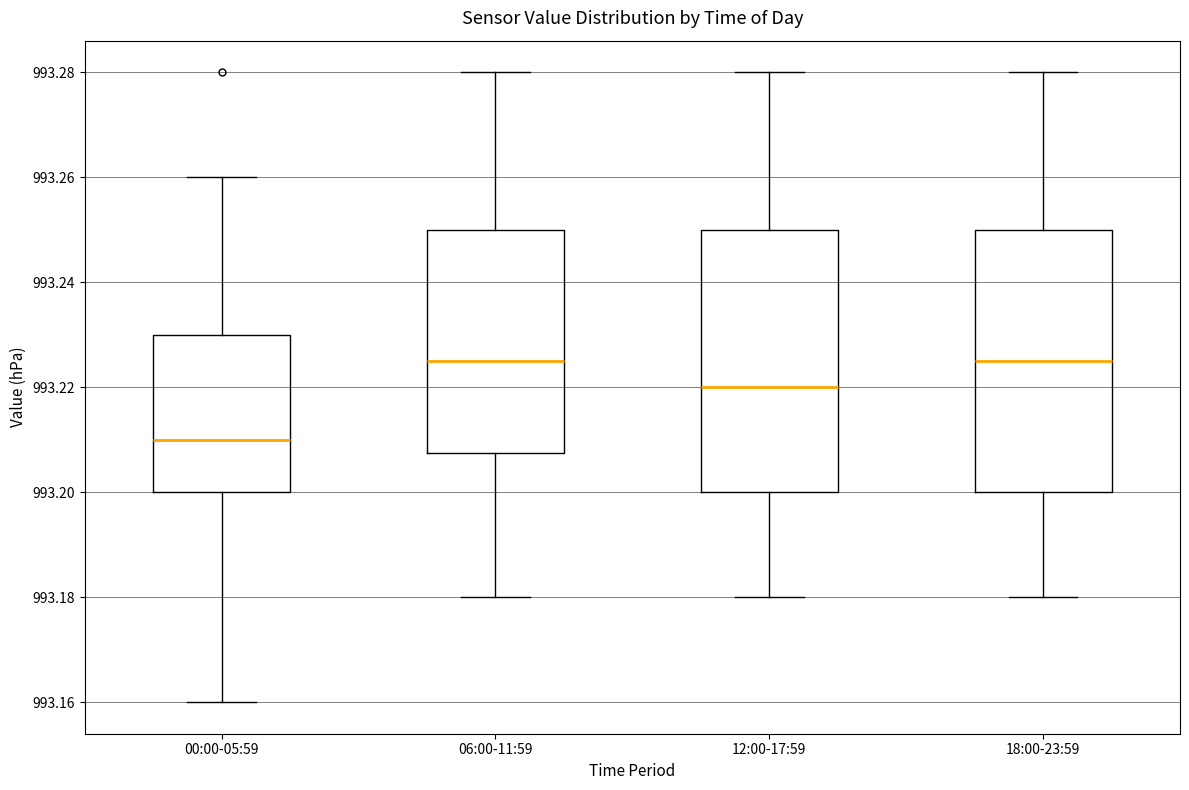

Reading left to right, transcribe this box plot: for each box, give where its median line is, the range the box spans, and where its two whiskers end, as read against the y-axis. The values are not printed on the chart, so give them approximately, as read against the axis.

00:00-05:59: median 993.210, box 993.200 to 993.230, whiskers 993.160 to 993.260
06:00-11:59: median 993.226, box 993.208 to 993.250, whiskers 993.180 to 993.280
12:00-17:59: median 993.220, box 993.200 to 993.250, whiskers 993.180 to 993.280
18:00-23:59: median 993.226, box 993.200 to 993.250, whiskers 993.180 to 993.280